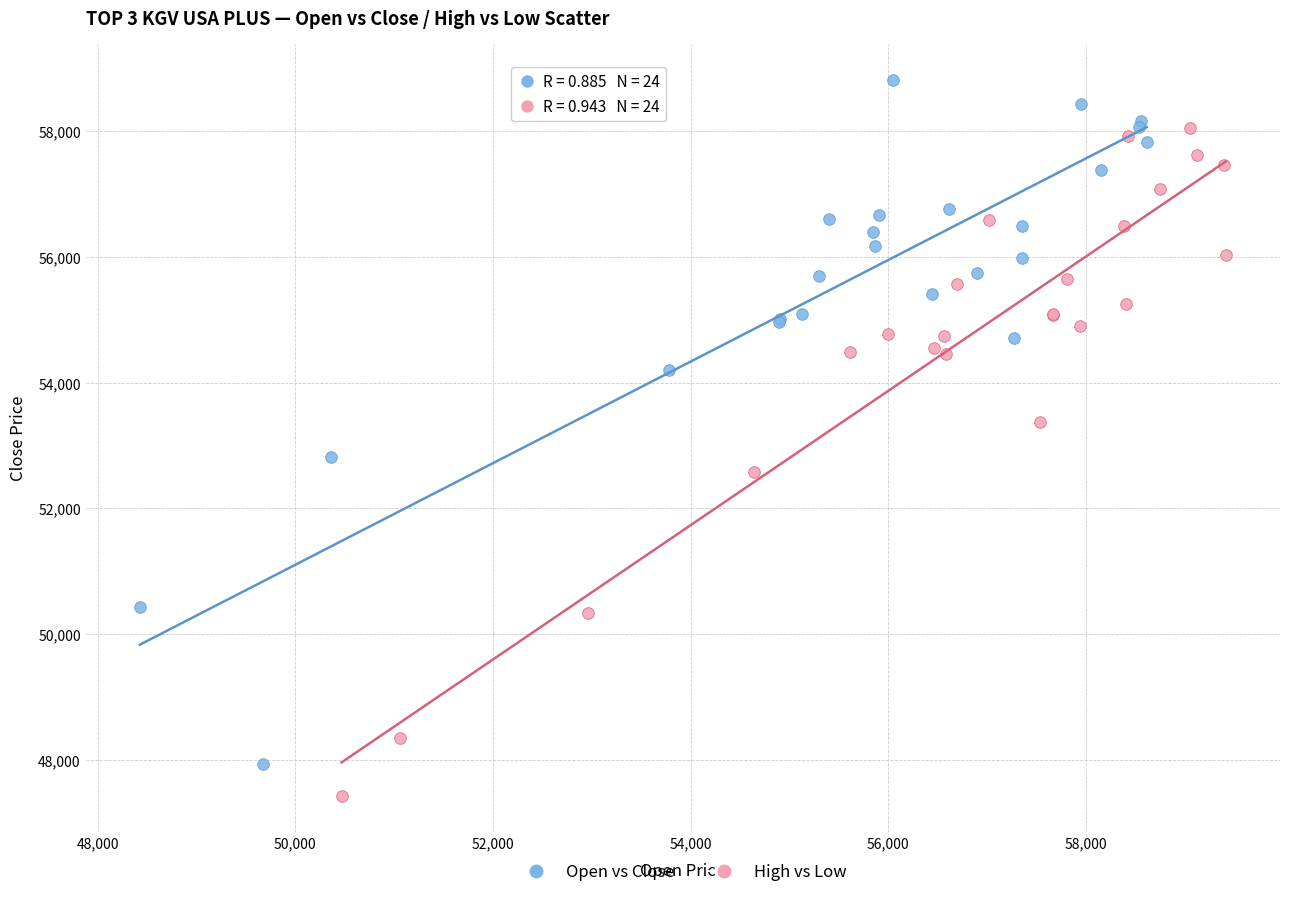

Which series reaches the maximum Y coordinate?

Open vs Close